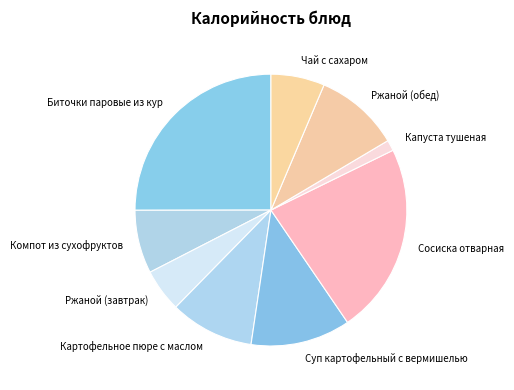

Which category has the biggest portion of the pie?

Биточки паровые из кур